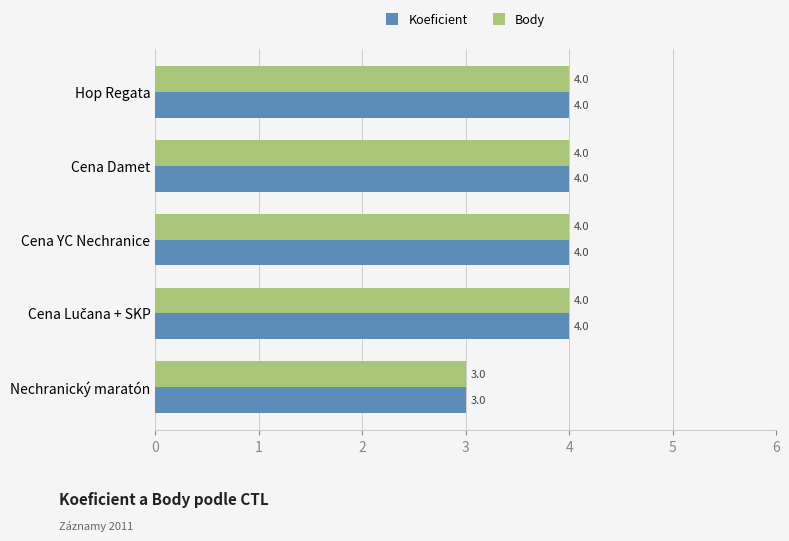

What is the sum of the Koeficient values at Cena YC Nechranice and Cena Damet?

8